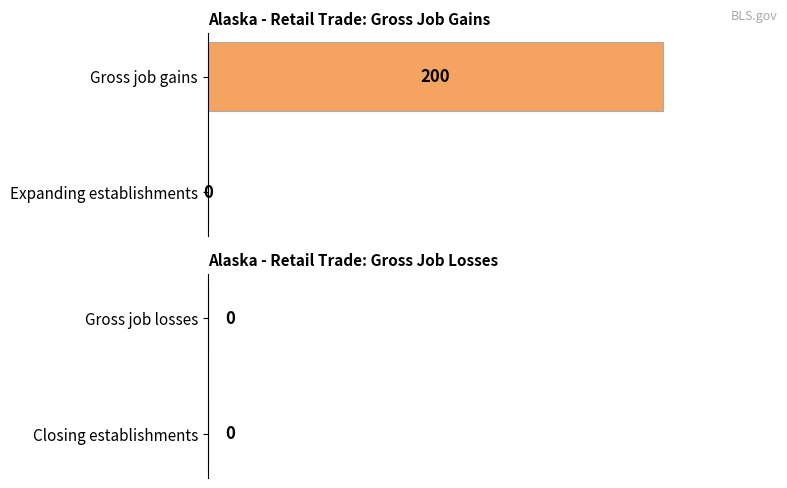

At which category does the chart reach its peak across all series?

Gross job gains